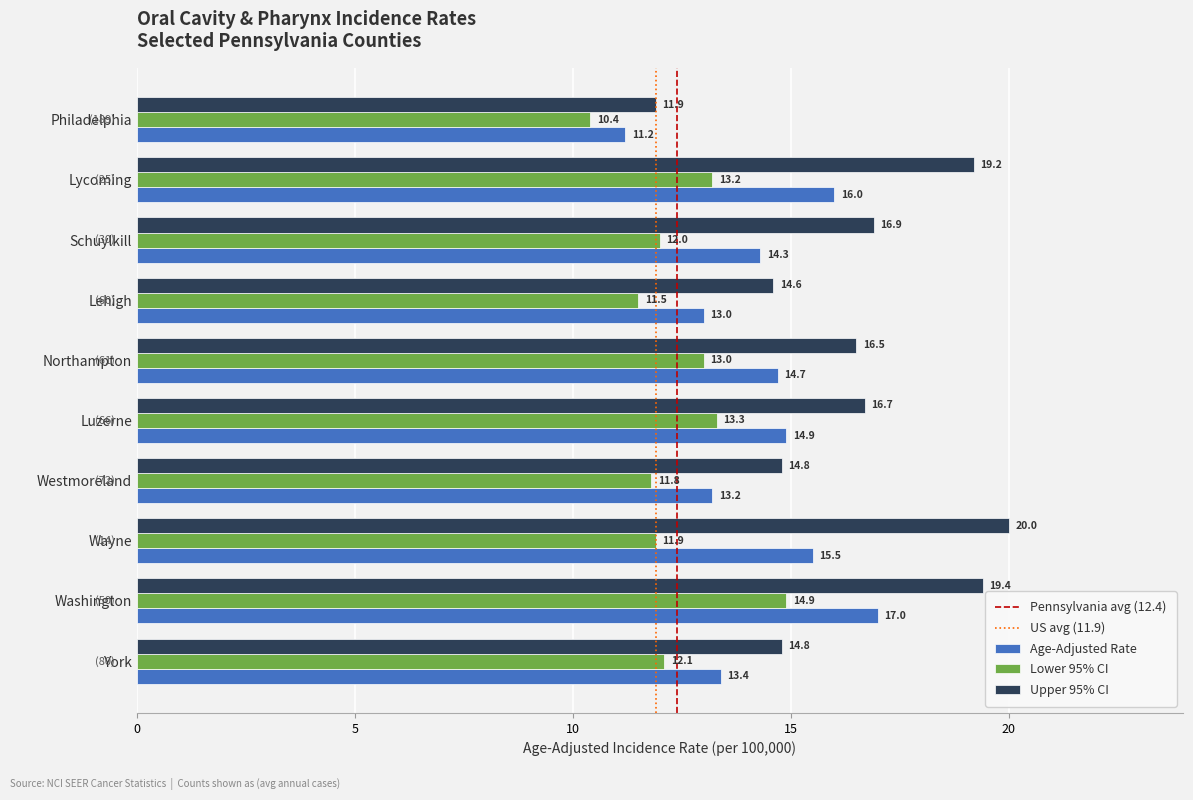

What is the difference between the second highest and second lowest values in the Upper 95% CI series?

4.8